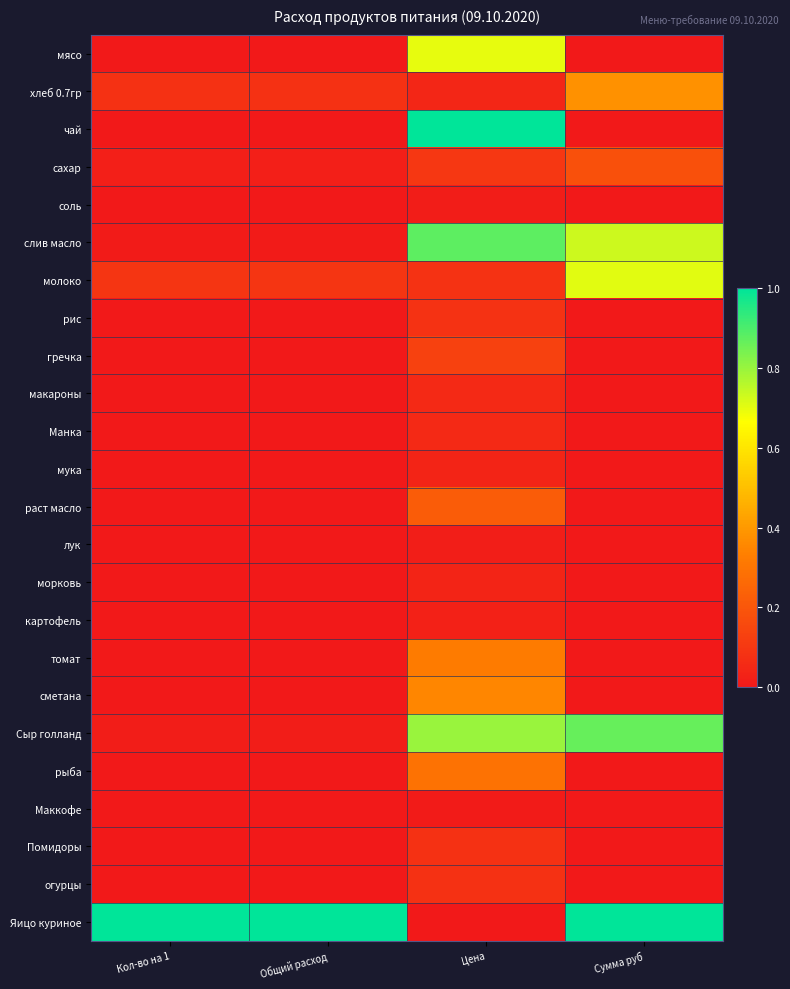

At which category is the sum across all series the highest?

Цена